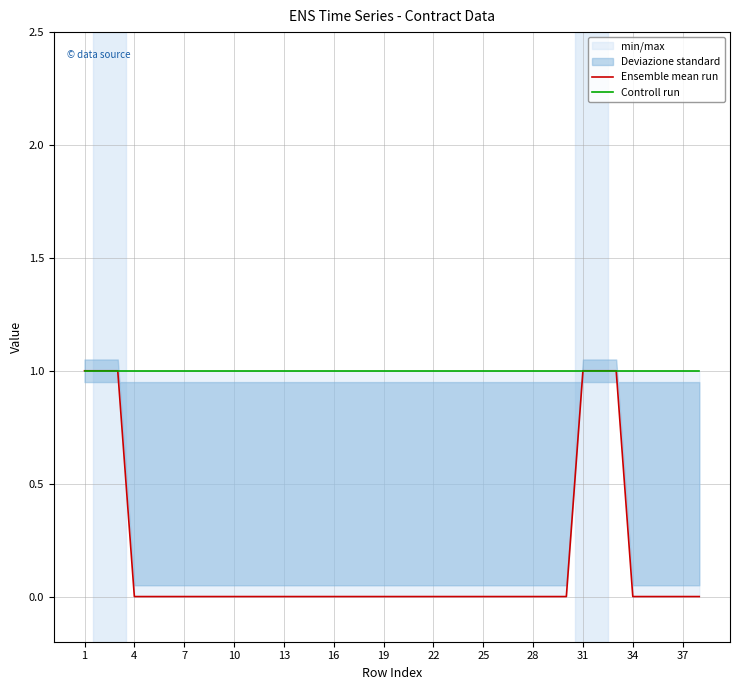

Between 25 and 37, which is larger?

25